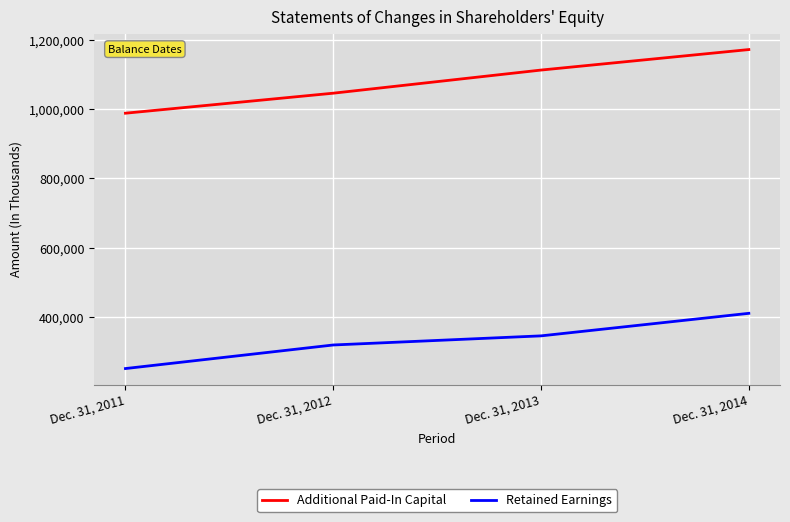

List the series in order of their peak value, lowest first.

Retained Earnings, Additional Paid-In Capital